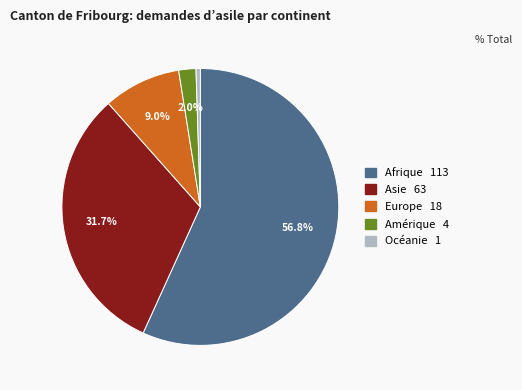

Does any single category account for the majority?

Yes